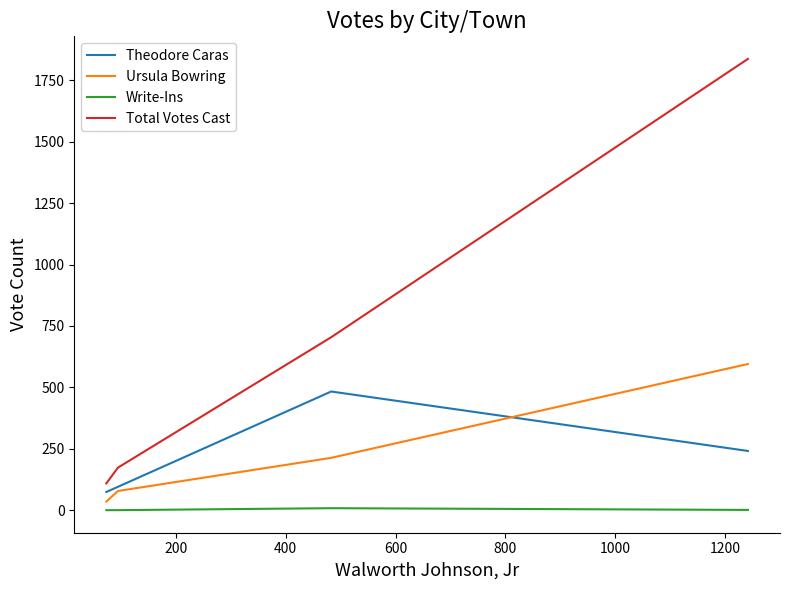

What is the difference between the maximum and minimum values in the Theodore Caras series?

409